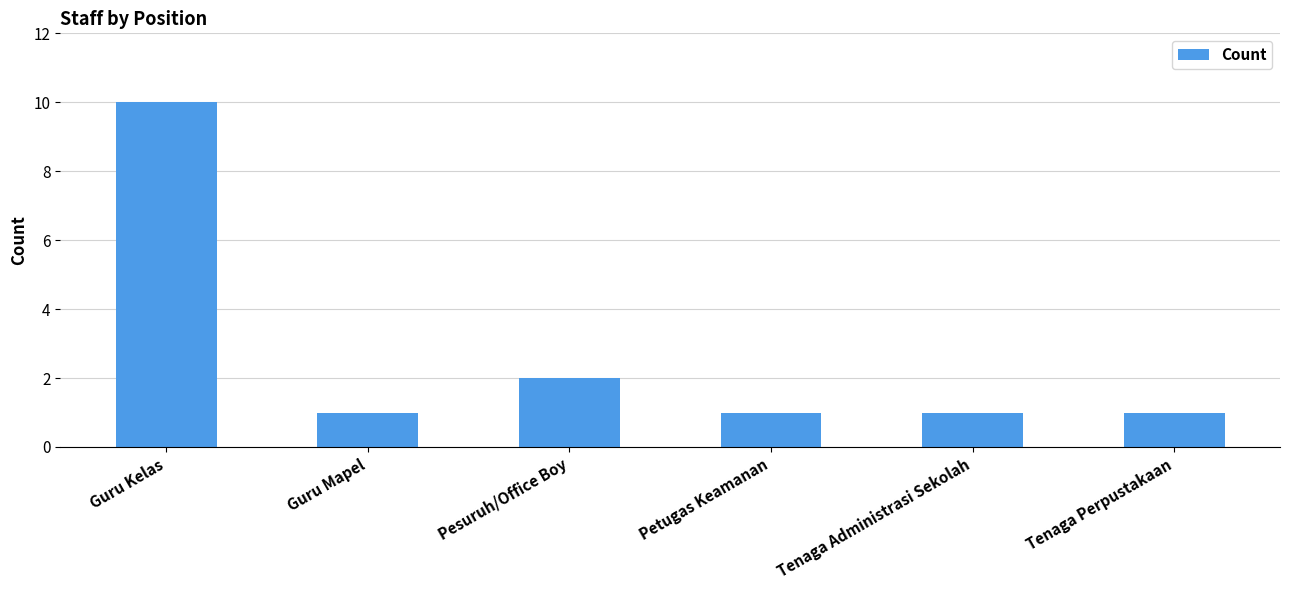

What is the ratio of the value at Tenaga Administrasi Sekolah to the value at Guru Kelas?

0.1